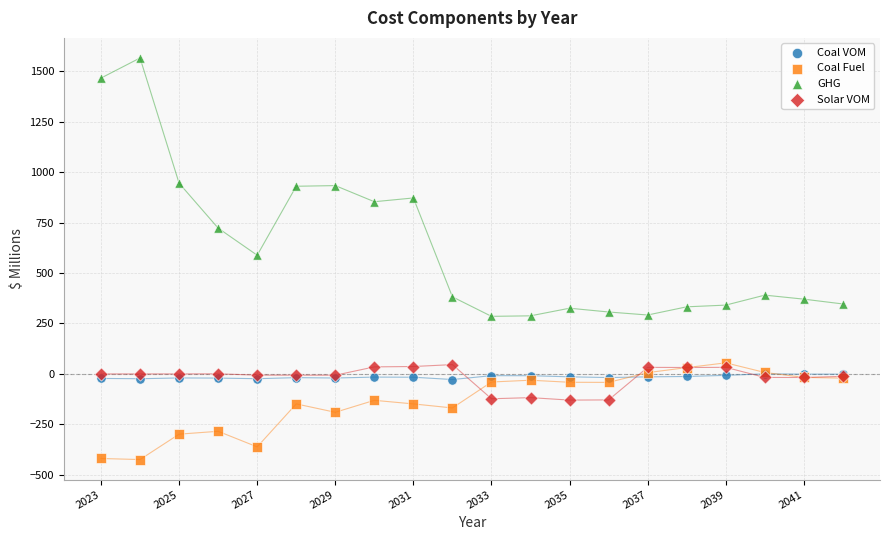

Which series has the widest spread of Y values?

GHG